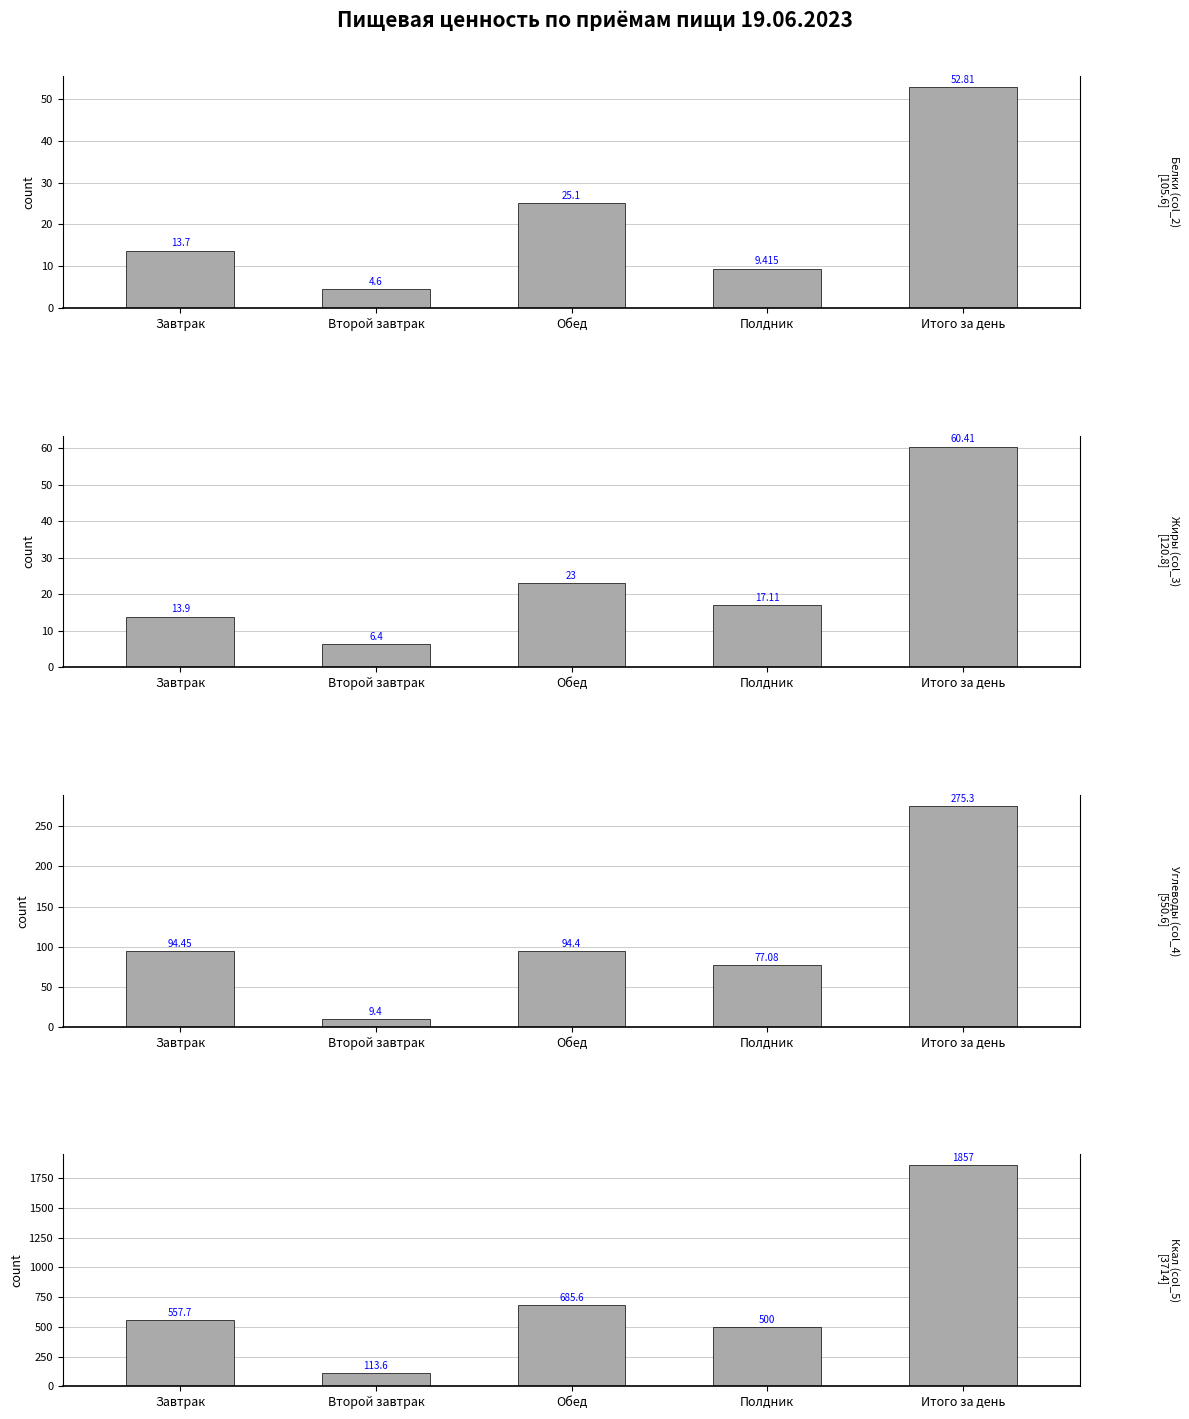

How many categories are shown in the chart?

5